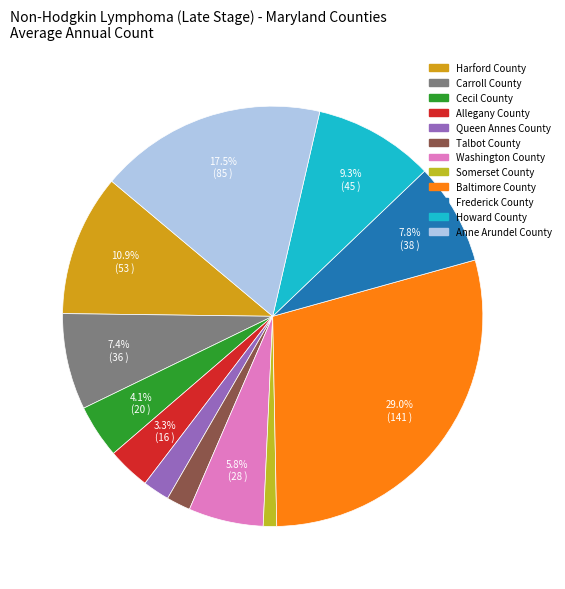

The Talbot County slice represents 2% of the pie. True or false?

True